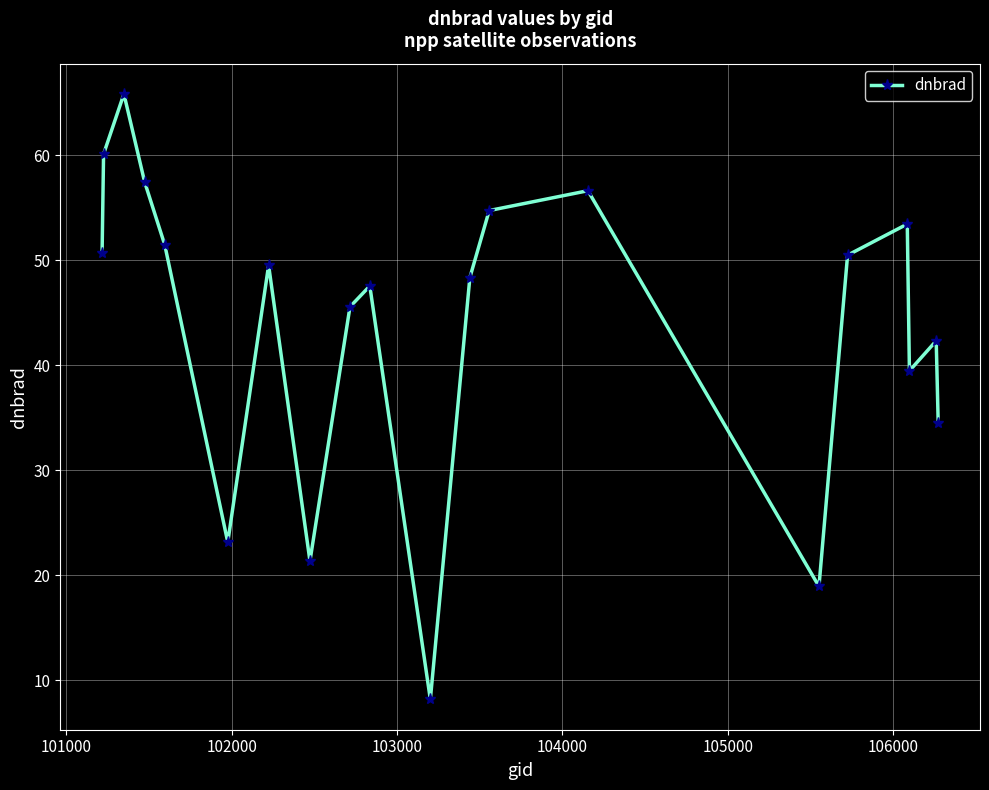

What is the value of the 8th point from the left?

21.3